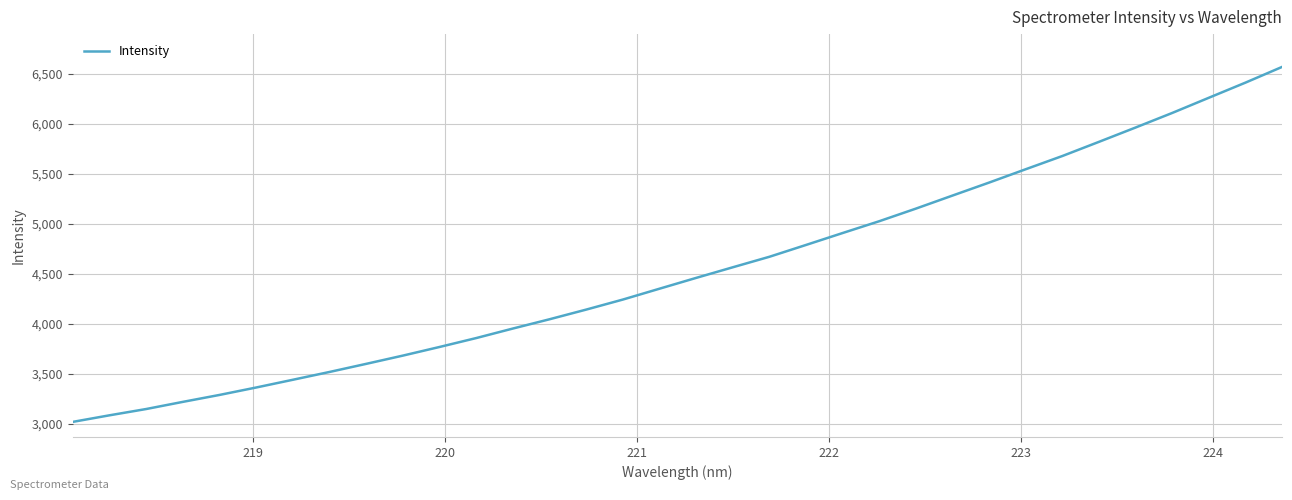

What is the greatest value displayed?

6567.4